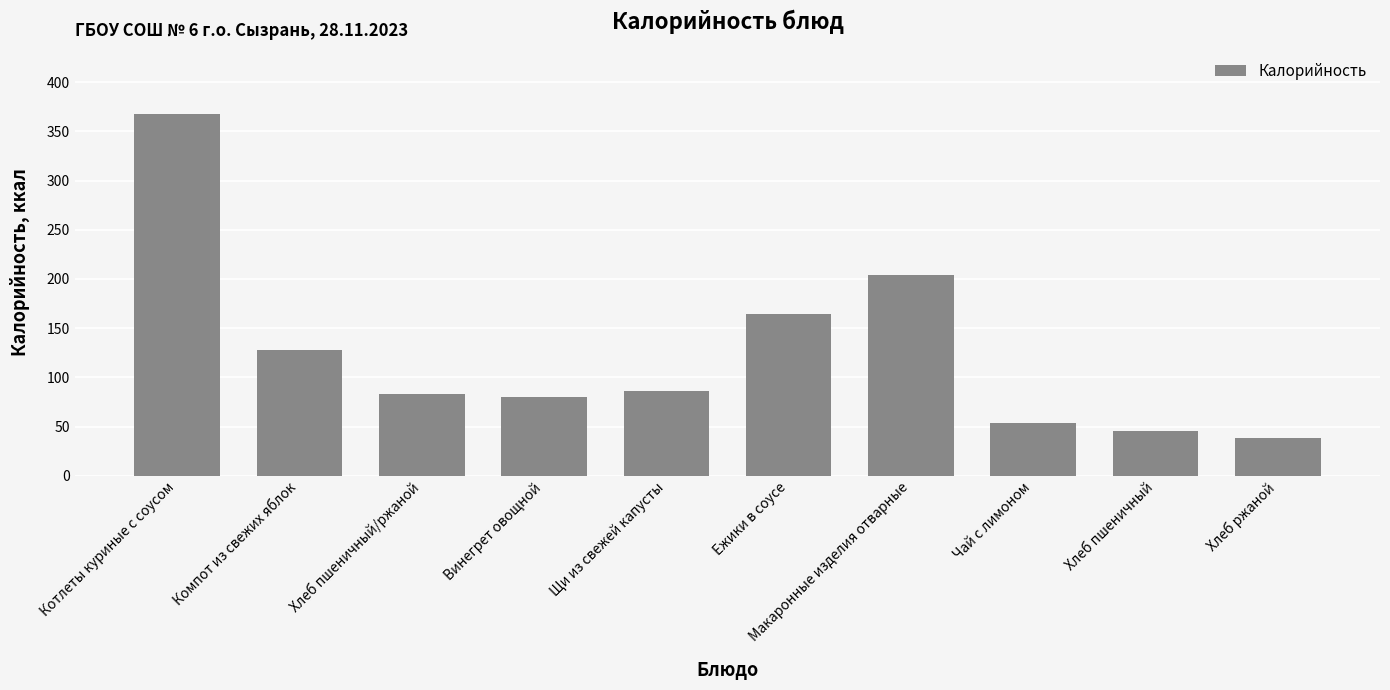

Where is the data nearest to the value 202?

Макаронные изделия отварные